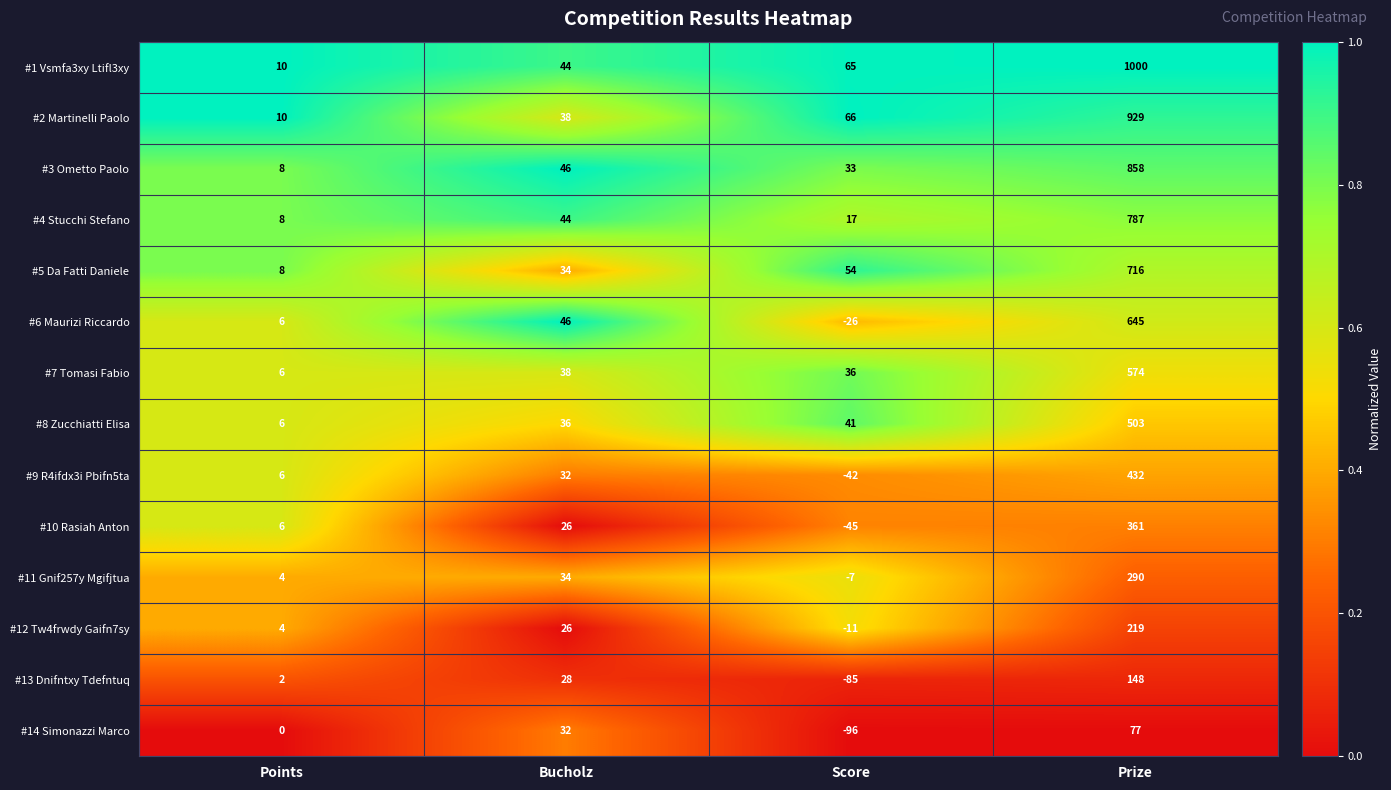

At Score, list the series in order from largest to smallest.

#2 Martinelli Paolo, #1 Vsmfa3xy Ltifl3xy, #5 Da Fatti Daniele, #8 Zucchiatti Elisa, #7 Tomasi Fabio, #3 Ometto Paolo, #4 Stucchi Stefano, #11 Gnif257y Mgifjtua, #12 Tw4frwdy Gaifn7sy, #6 Maurizi Riccardo, #9 R4ifdx3i Pbifn5ta, #10 Rasiah Anton, #13 Dnifntxy Tdefntuq, #14 Simonazzi Marco